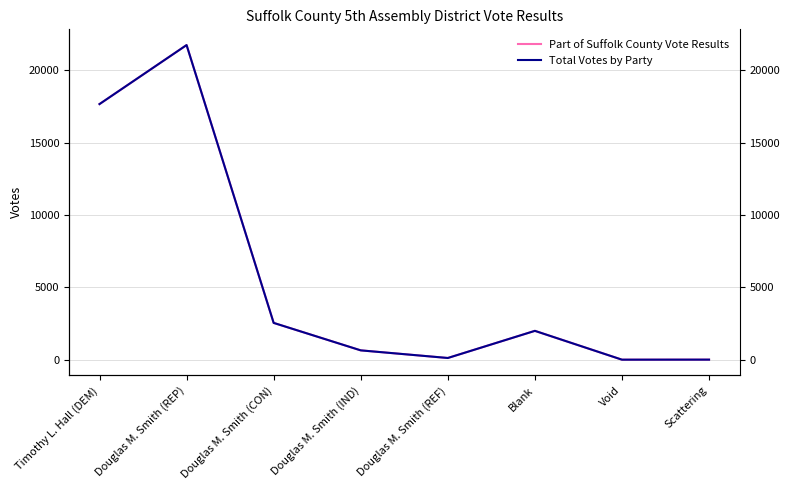

What is the minimum value shown in the chart?

10